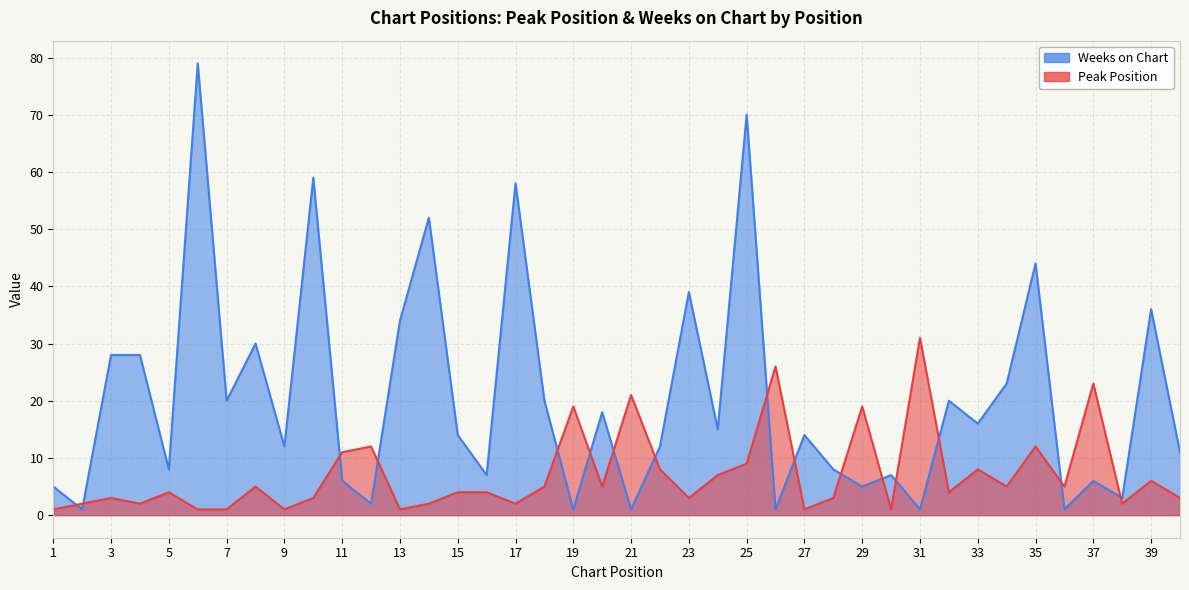

What is the value of the Weeks on Chart point at the 10th from the left?

59